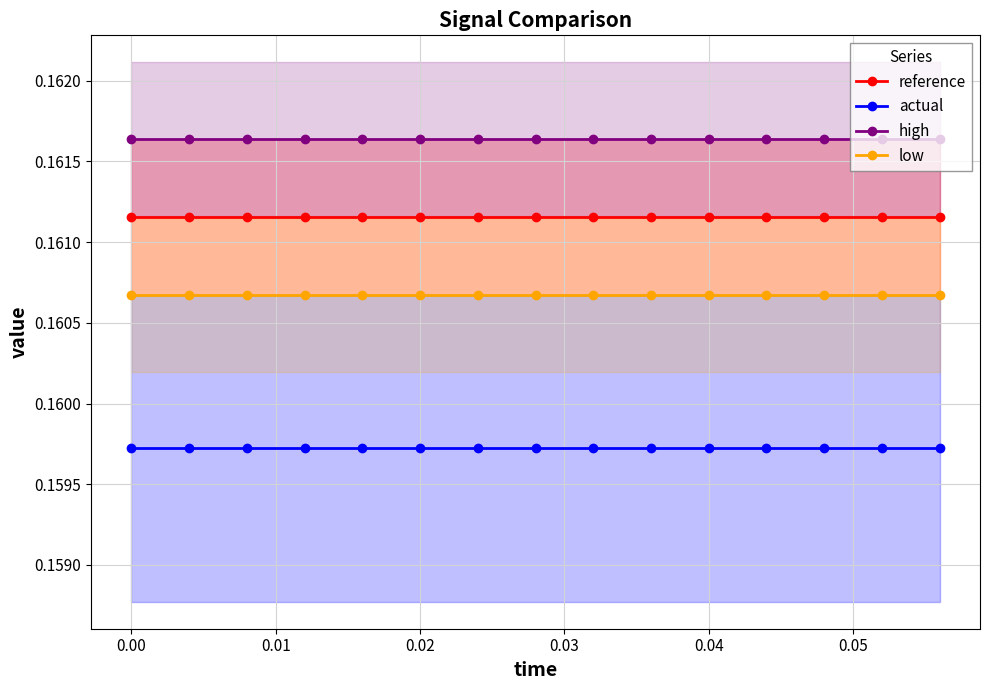

True or false: actual and reference intersect in this chart.

False